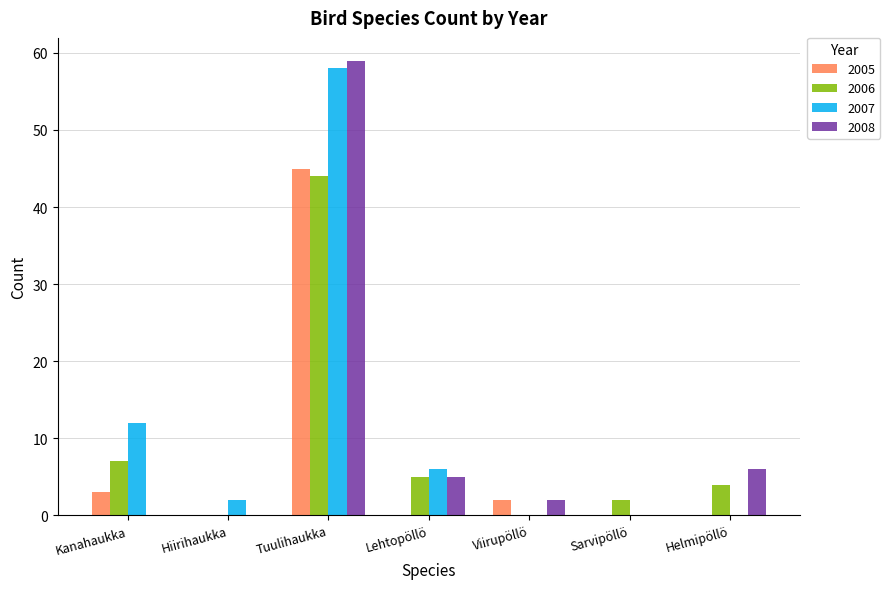

What is the difference between the 2005 values at Tuulihaukka and Viirupöllö?

43